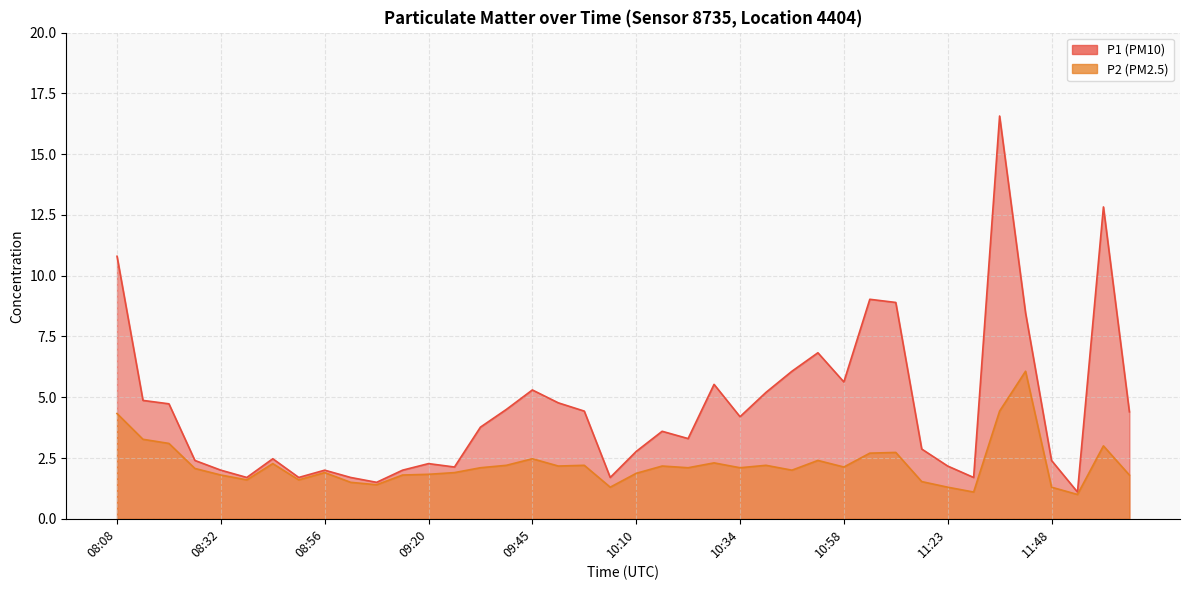

Reading right to left, what are all the values shown in this chart?

P1: 4.4	12.8	1.1	2.4	8.5	16.6	1.7	2.2	2.9	8.9	9.0	5.6	6.8	6.1	5.2	4.2	5.5	3.3	3.6	2.8	1.7	4.4	4.8	5.3	4.5	3.8	2.1	2.3	2.0	1.5	1.7	2.0	1.7	2.5	1.7	2.0	2.4	4.7	4.9	10.8
P2: 1.8	3.0	1.0	1.3	6.1	4.4	1.1	1.3	1.5	2.7	2.7	2.1	2.4	2.0	2.2	2.1	2.3	2.1	2.2	1.9	1.3	2.2	2.2	2.5	2.2	2.1	1.9	1.8	1.8	1.4	1.5	1.9	1.6	2.3	1.6	1.8	2.1	3.1	3.3	4.3